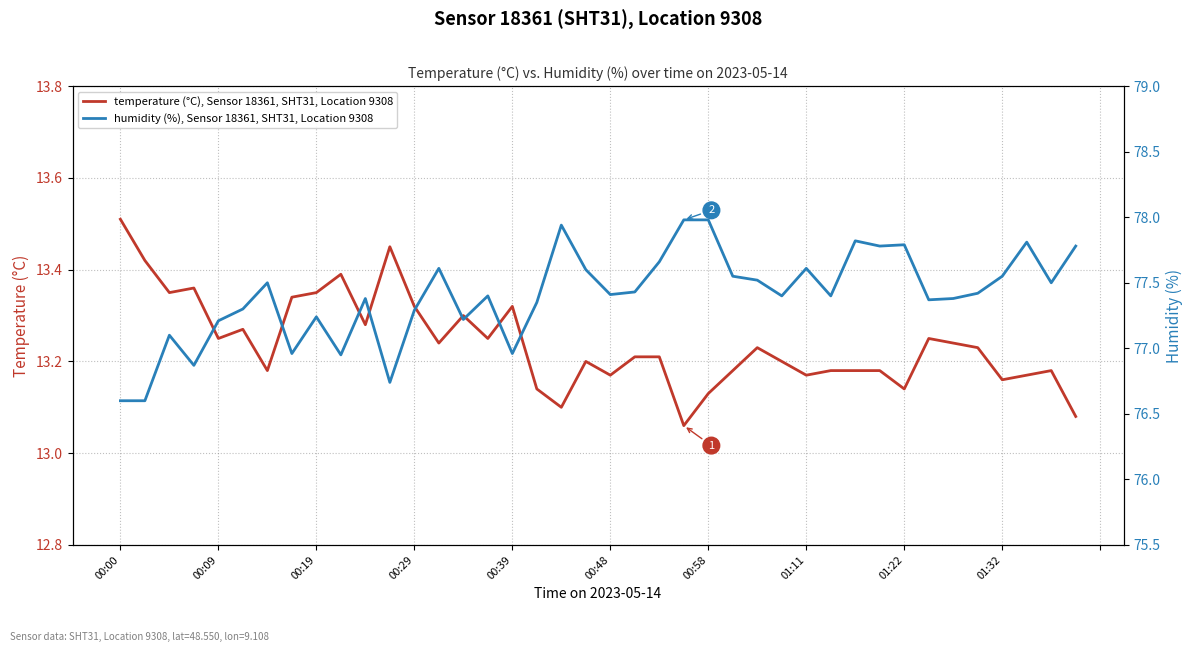

How many data points does each series have?

40